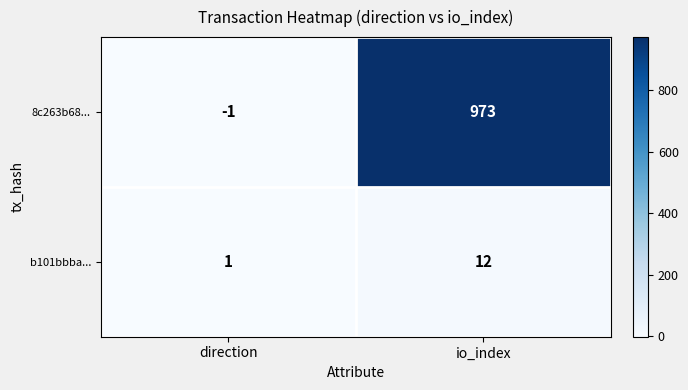

Reading left to right, extract all data points from this chart.

8c263b68...: direction=-1	io_index=973
b101bbba...: direction=1	io_index=12